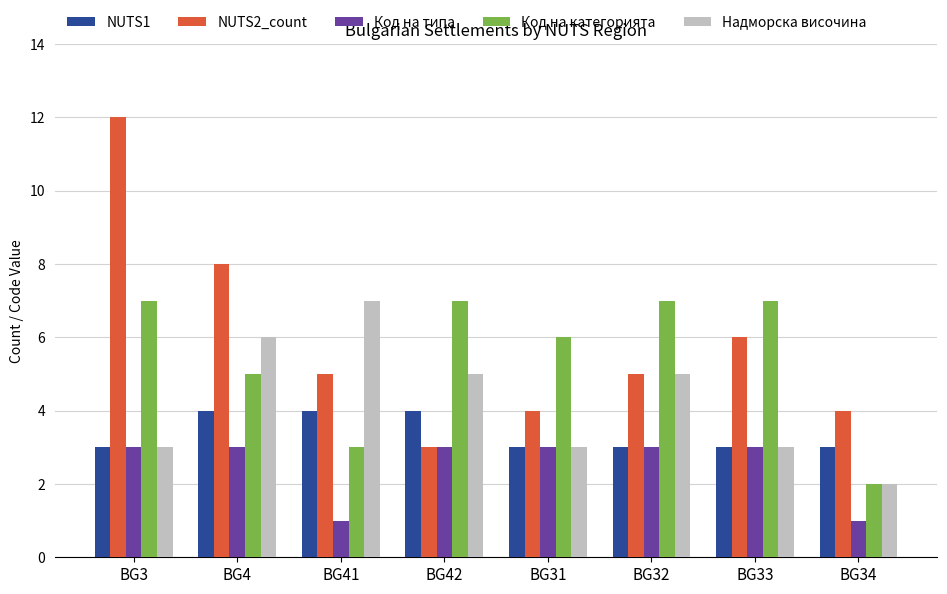

How many values in the Надморска височина series are below 5?

4